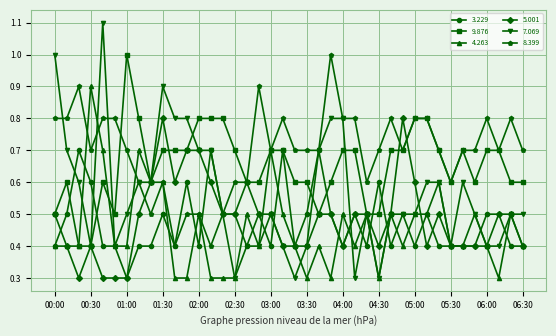

What is the lowest value of the 8.399 series?

0.4